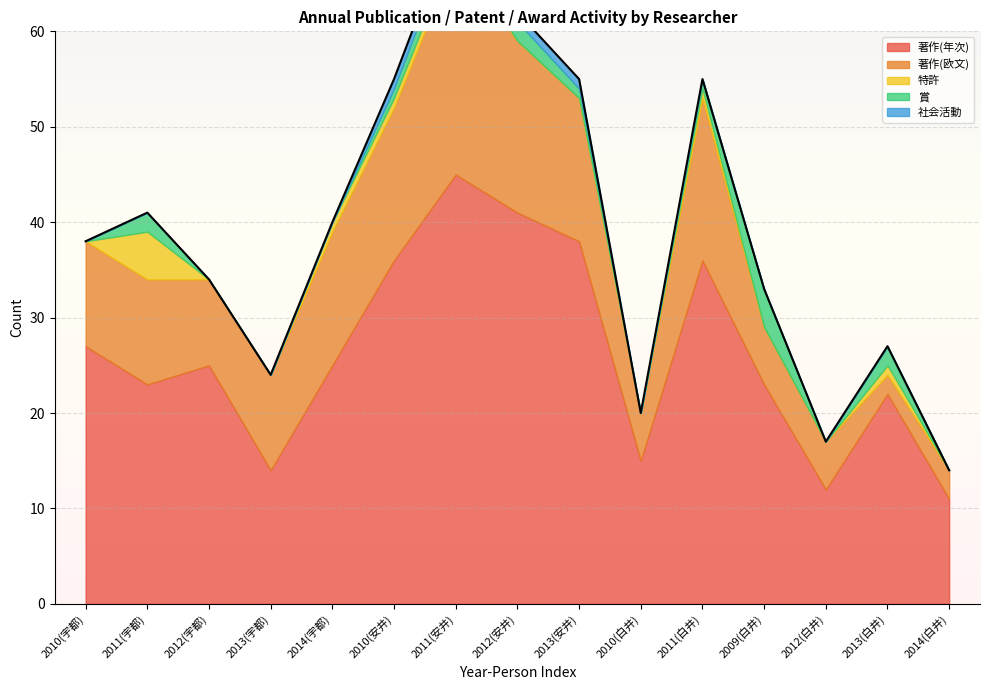

Where is the first local maximum for 著作(年次)?

2012(宇都)